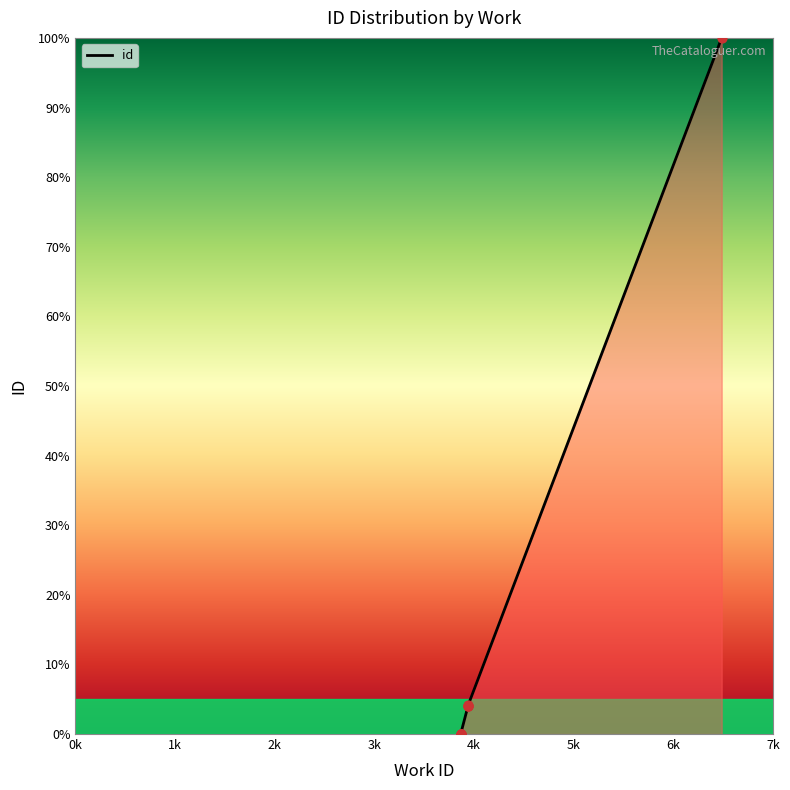

What is the change in value from 3866 to 3939?

+4.1